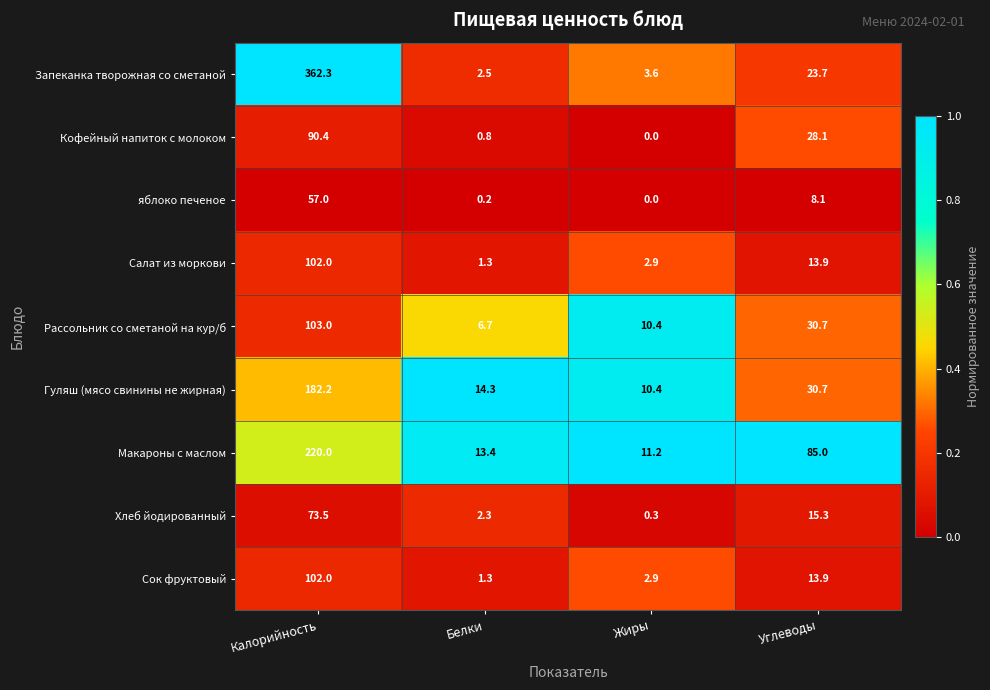

Is it true that Хлеб йодированный equals 26.1 at Углеводы?

False